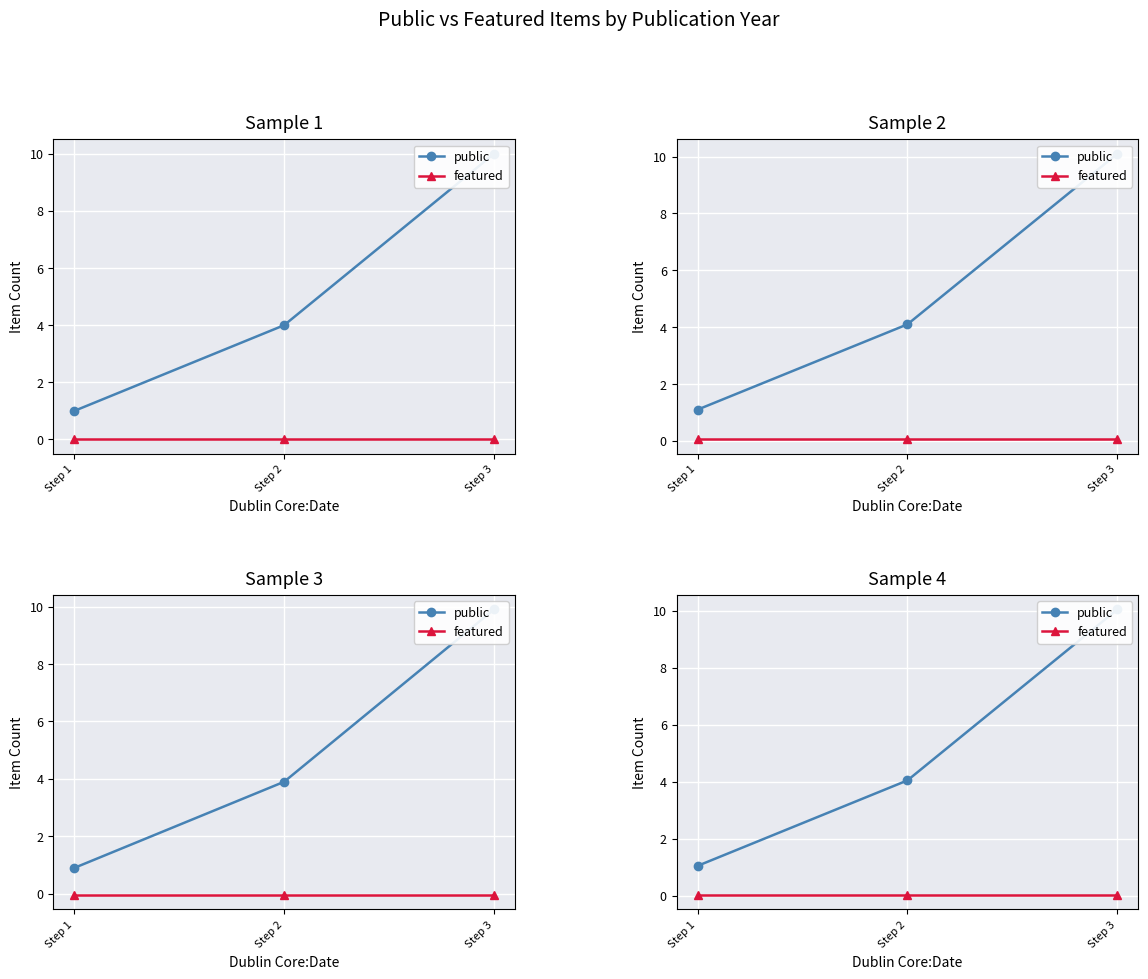

Which series changed the most between Step 1 and Step 2?

public